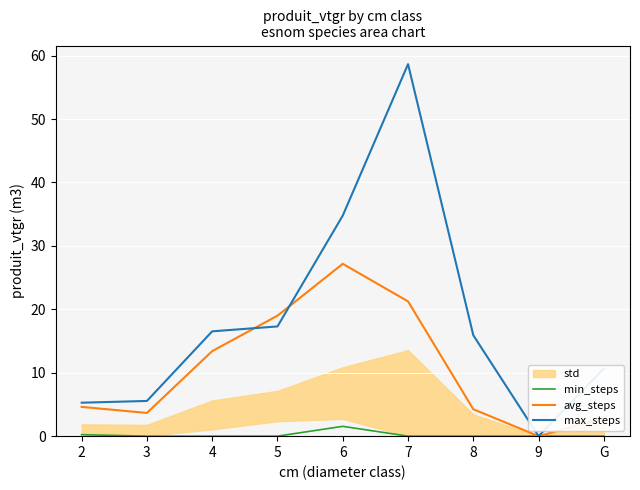

The value of avg_steps at 8 is 4.2. True or false?

True